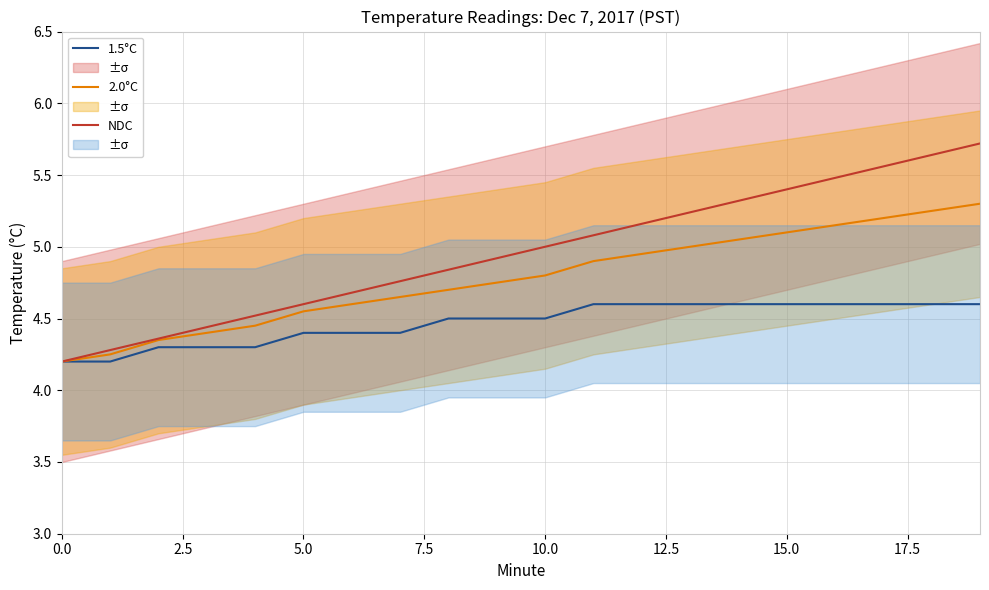

What is the approximate value of NDC at 11?

5.1